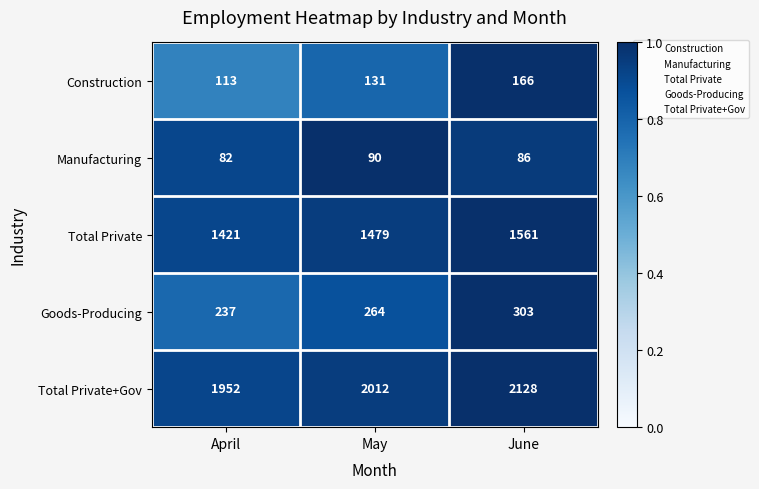

Reading right to left, extract all data points from this chart.

Construction: June=166	May=131	April=113
Manufacturing: June=86	May=90	April=82
Total Private: June=1561	May=1479	April=1421
Goods-Producing: June=303	May=264	April=237
Total Private+Gov: June=2128	May=2012	April=1952